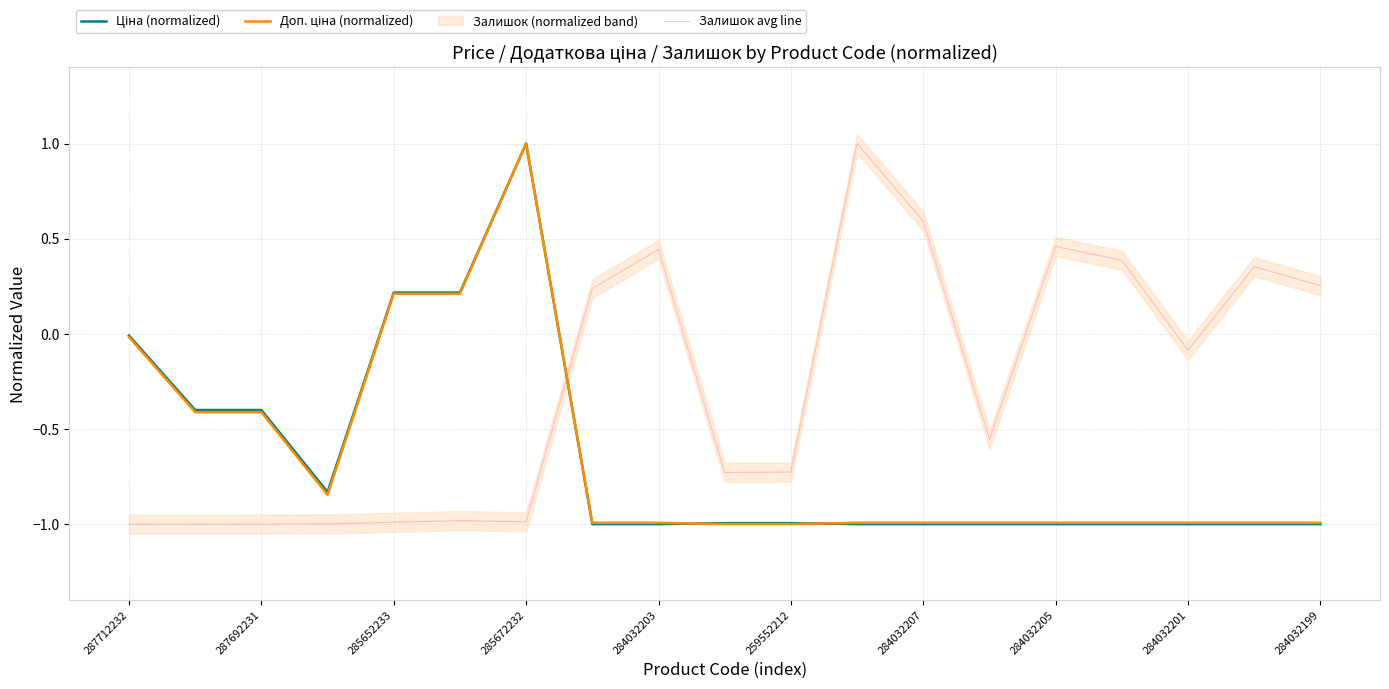

Is the value of Залишок avg line at 11 greater than the value of Ціна (normalized) at 285652233?

Yes